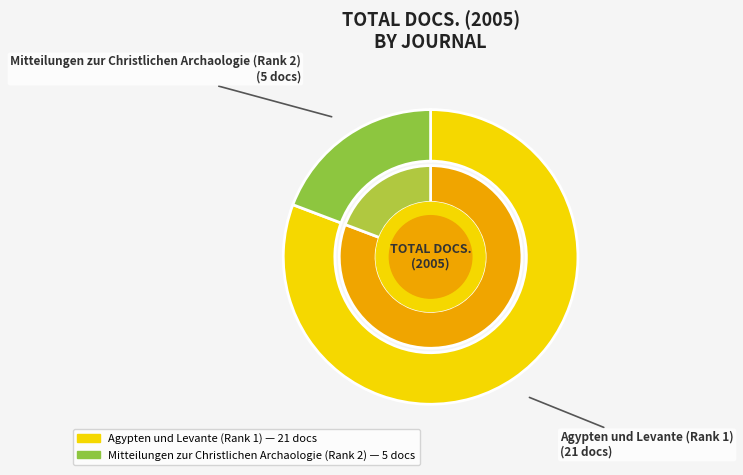

What is the change in value from Agypten und Levante (Rank 1) to Mitteilungen zur Christlichen Archaologie (Rank 2)?

-16